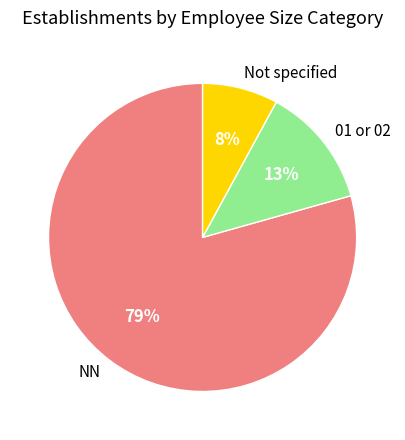

Is the sum of 01 or 02 and NN greater than half?

Yes